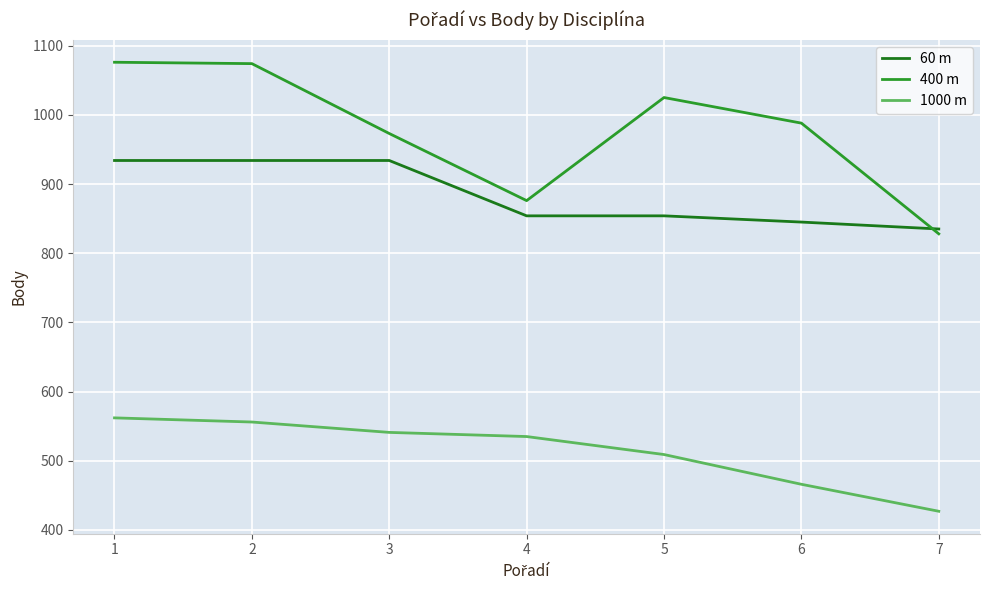

How many values in the 400 m series are below 988?

3